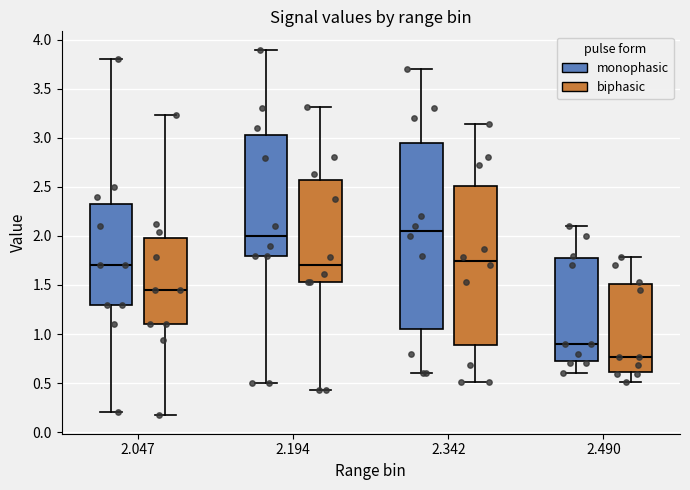

Reading left to right, read every box against the y-axis: the position of its median line, the range the box covers, and the ends of its whiskers. The values are not printed on the chart, so give them approximately, as read against the axis.

2.047 (monophasic): median 1.70, box 1.30 to 2.35, whiskers 0.20 to 3.80
2.047 (biphasic): median 1.45, box 1.10 to 2.00, whiskers 0.15 to 3.25
2.194 (monophasic): median 2.00, box 1.80 to 3.05, whiskers 0.50 to 3.90
2.194 (biphasic): median 1.70, box 1.55 to 2.55, whiskers 0.45 to 3.30
2.342 (monophasic): median 2.05, box 1.05 to 2.95, whiskers 0.60 to 3.70
2.342 (biphasic): median 1.75, box 0.90 to 2.50, whiskers 0.50 to 3.15
2.490 (monophasic): median 0.90, box 0.75 to 1.80, whiskers 0.60 to 2.10
2.490 (biphasic): median 0.75, box 0.60 to 1.50, whiskers 0.50 to 1.80